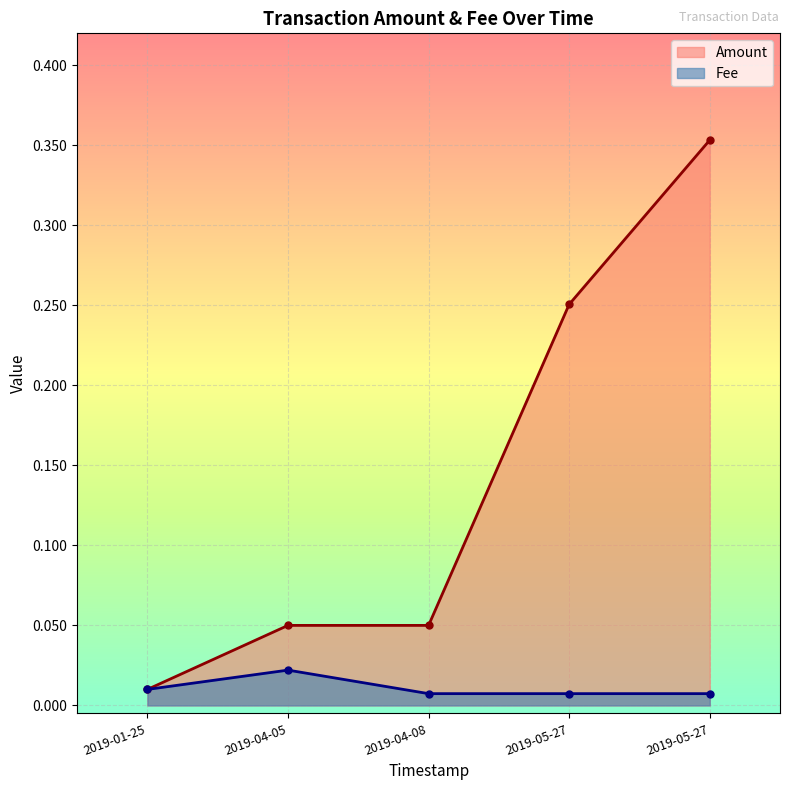

How many lines are shown in the chart?

2